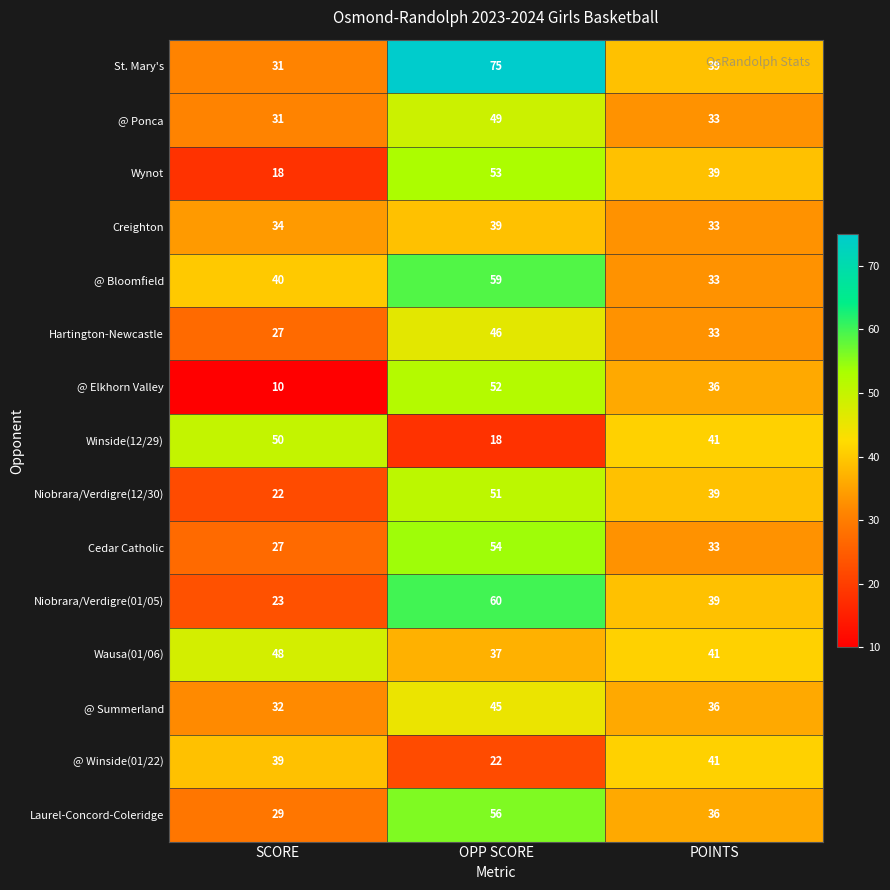

What value does the @ Summerland series have at SCORE, to the nearest 10?

30